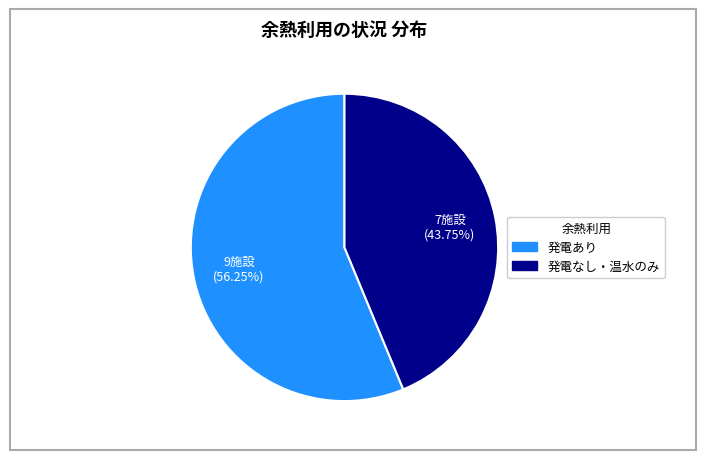

Is there any slice that represents more than half of the pie?

Yes